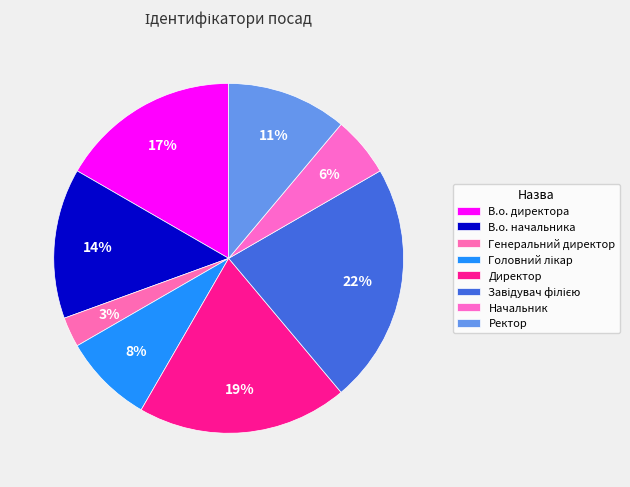

How many slices are in this pie chart?

8